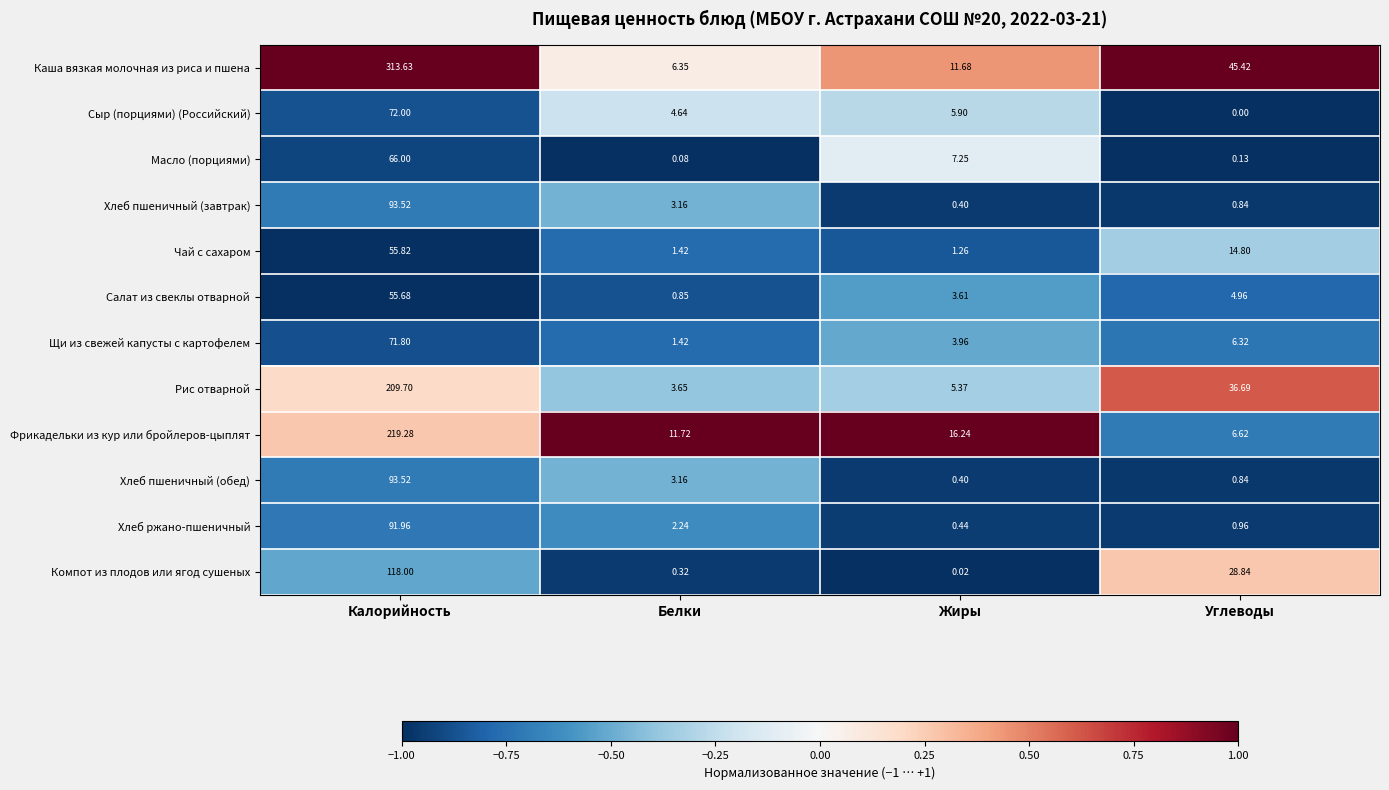

List the labels in order of Каша вязкая молочная из риса и пшена value, smallest first.

Белки, Жиры, Углеводы, Калорийность